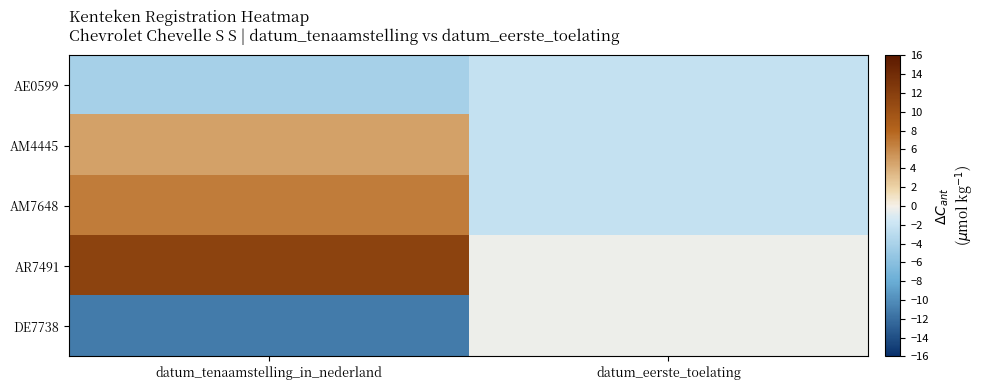

Which series has the largest total across all categories?

AR7491